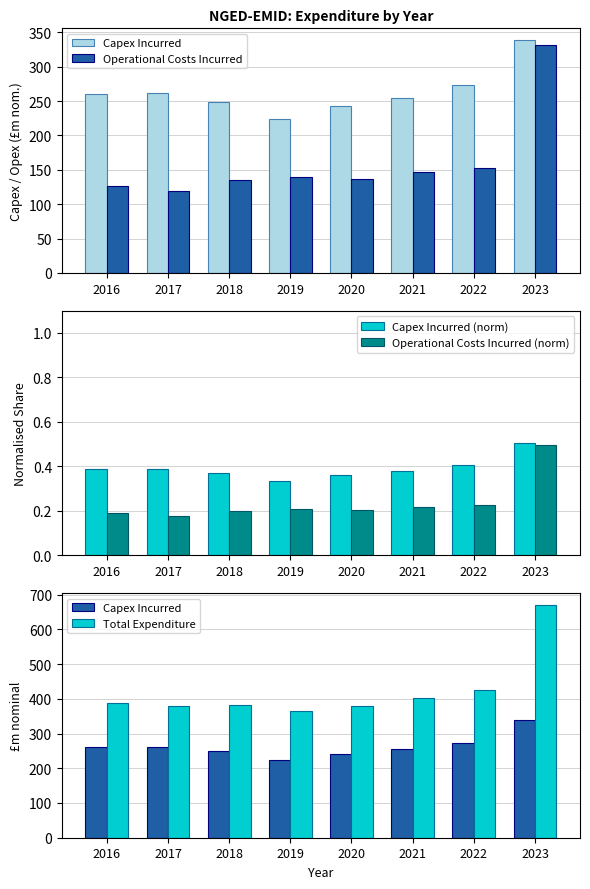

List the series in order of their peak value, highest first.

Total Expenditure, Capex Incurred, Operational Costs Incurred, Capex Incurred (norm), Operational Costs Incurred (norm)